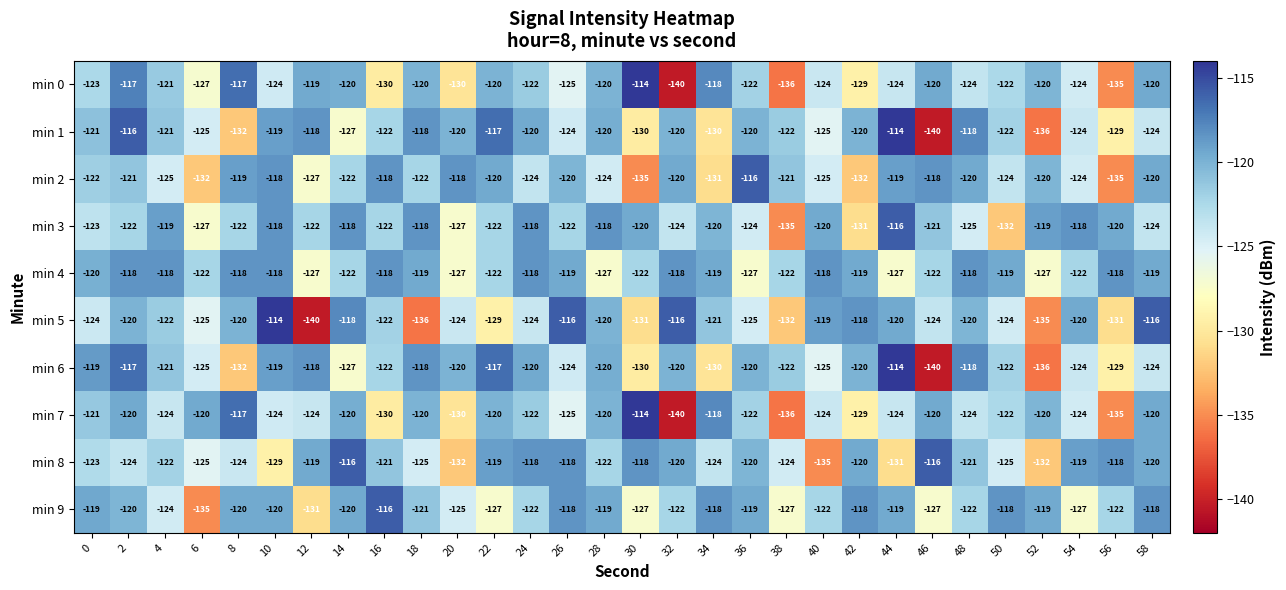

What is the lowest value of the min 9 series?

-135